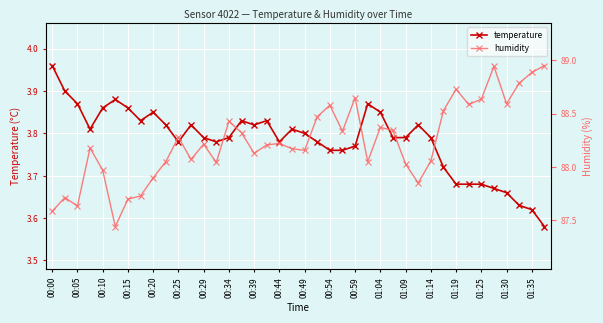

At 00:34, list the series in order from largest to smallest.

humidity, temperature